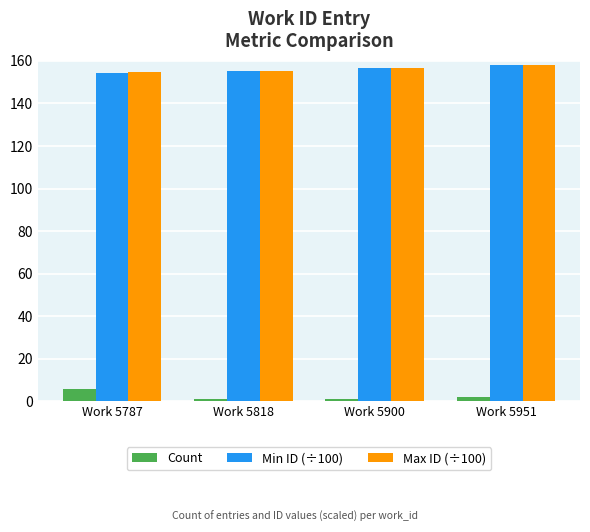

The value of Max ID (÷100) at Work 5787 is 243.4. True or false?

False